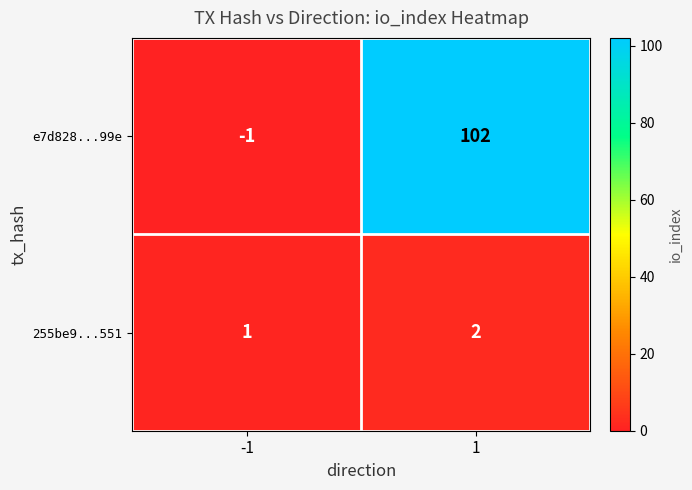

Reading left to right, transcribe all the data shown in this chart.

e7d828...99e: -1	102
255be9...551: 1	2